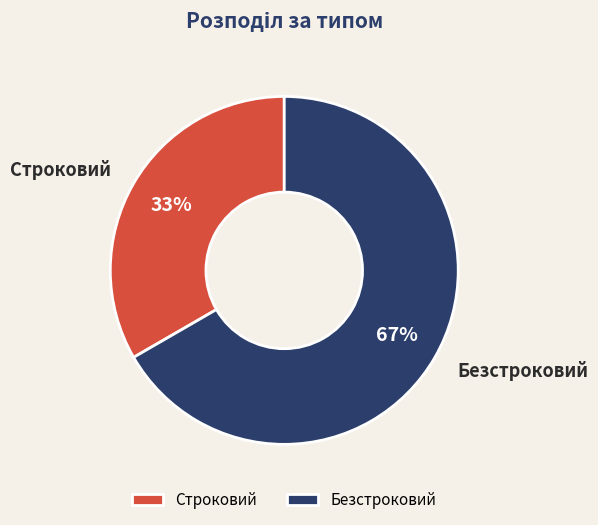

The Строковий slice represents 45% of the pie. True or false?

False